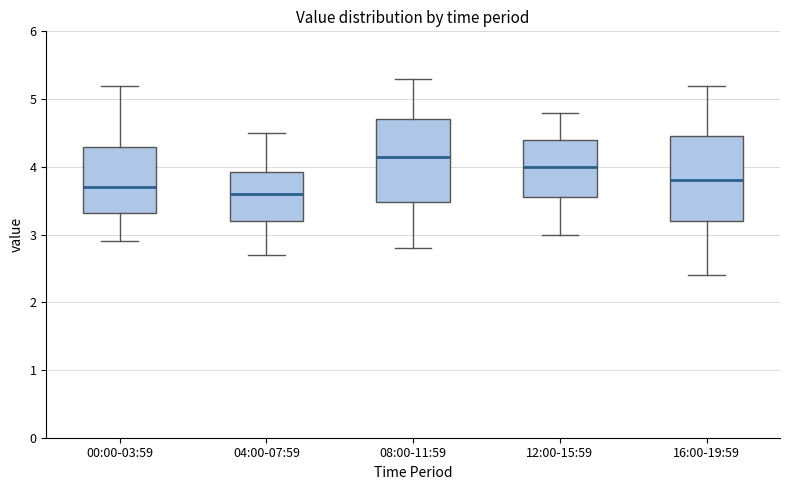

Reading left to right, transcribe this box plot: for each box, give where its median line is, the range the box spans, and where its two whiskers end, as read against the y-axis. The values are not printed on the chart, so give them approximately, as read against the axis.

00:00-03:59: median 3.7, box 3.3 to 4.3, whiskers 2.9 to 5.2
04:00-07:59: median 3.6, box 3.2 to 3.9, whiskers 2.7 to 4.5
08:00-11:59: median 4.2, box 3.5 to 4.7, whiskers 2.8 to 5.3
12:00-15:59: median 4.0, box 3.6 to 4.4, whiskers 3.0 to 4.8
16:00-19:59: median 3.8, box 3.2 to 4.5, whiskers 2.4 to 5.2